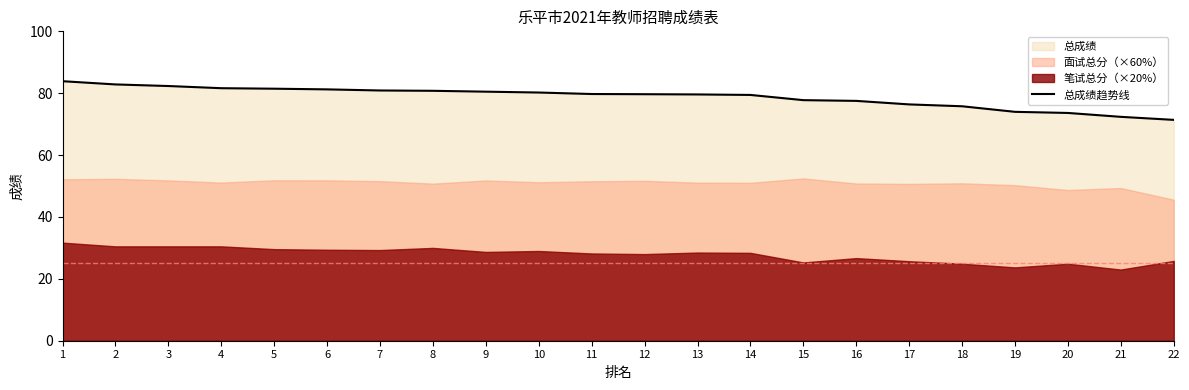

True or false: the data shows 81.6 at 4.

True